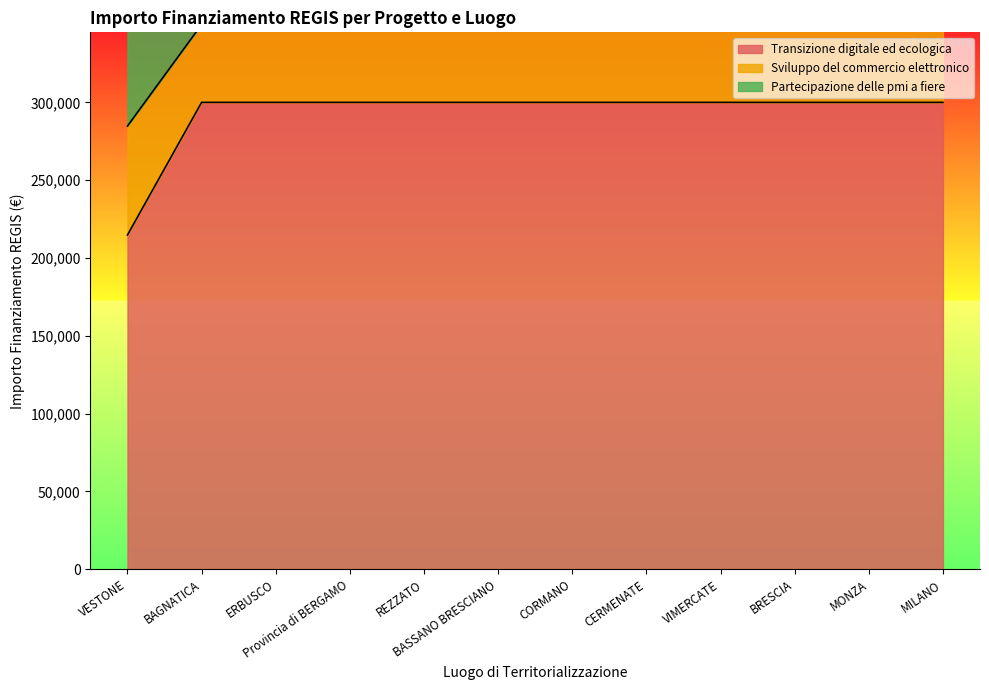

True or false: Transizione digitale ed ecologica has more than 2 interior local peaks.

False